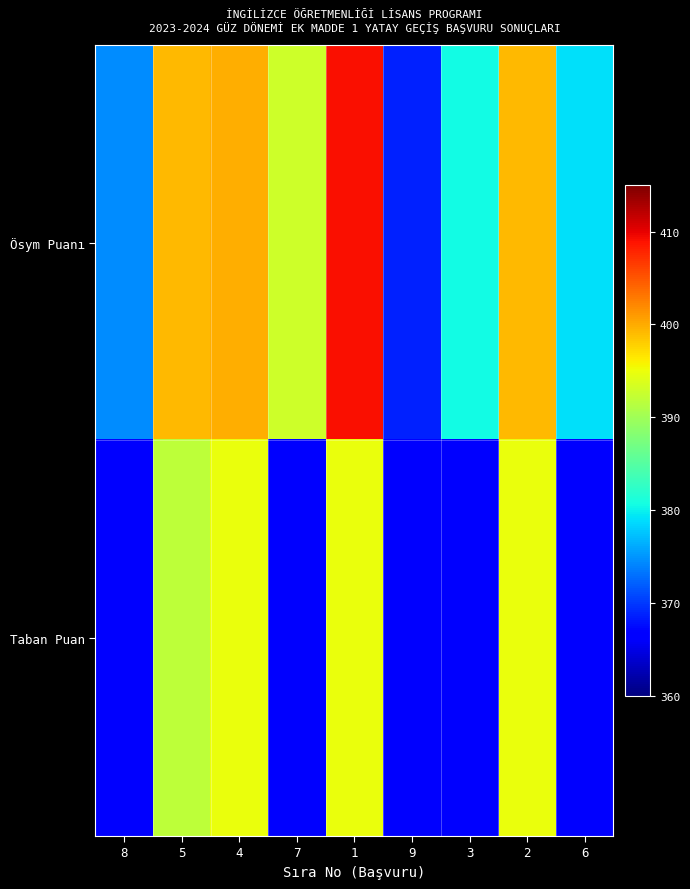

Reading right to left, list all the values displayed in this chart.

Ösym Puanı: 6=379.0	2=399.2	3=380.6	9=368.6	1=409.0	7=393.0	4=399.8	5=399.2	8=374.6
Taban Puan: 6=367.0	2=395.0	3=367.0	9=367.0	1=395.0	7=367.0	4=395.0	5=392.0	8=367.0